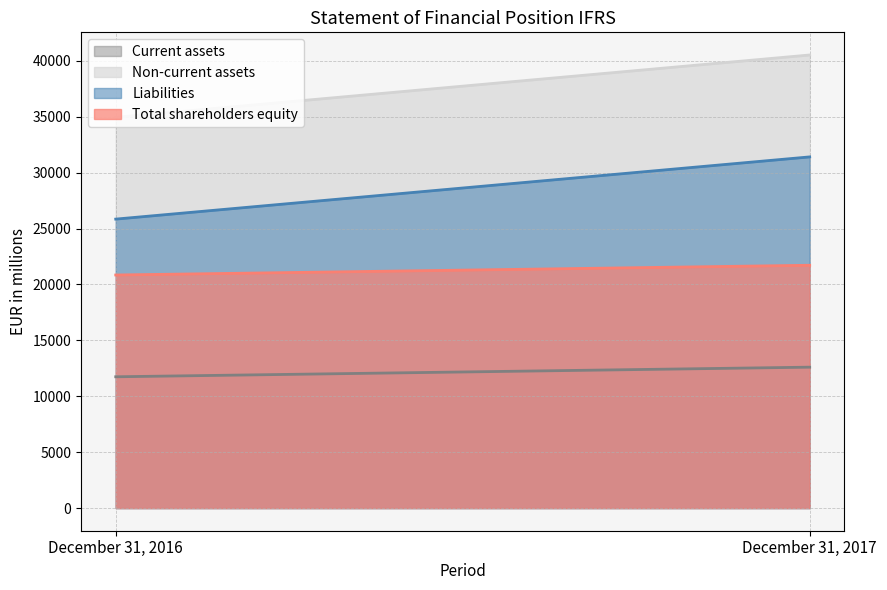

What is the greatest value displayed?

40529